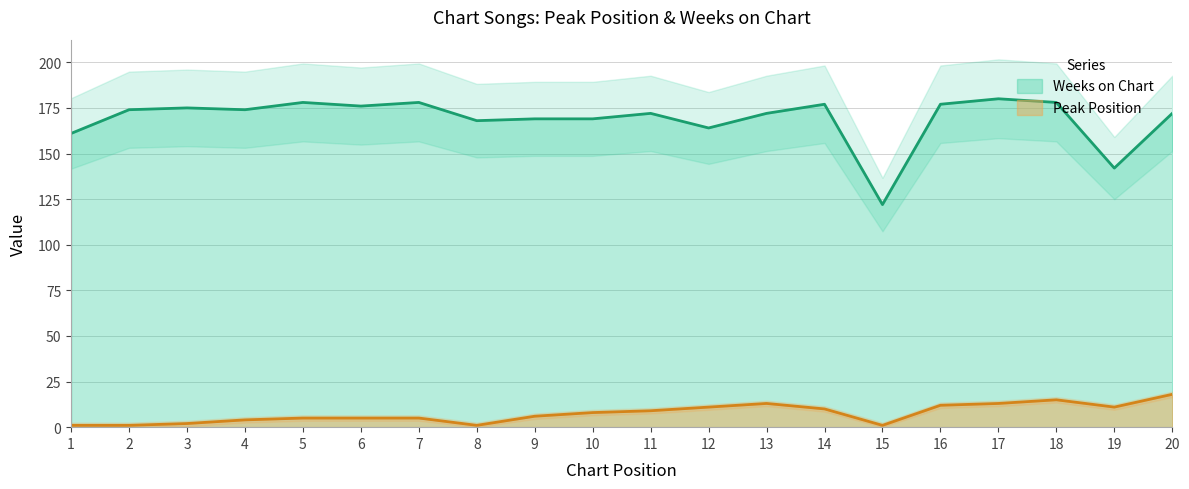

Rank the series by their average value, from lowest to highest.

Peak Position, Weeks on Chart